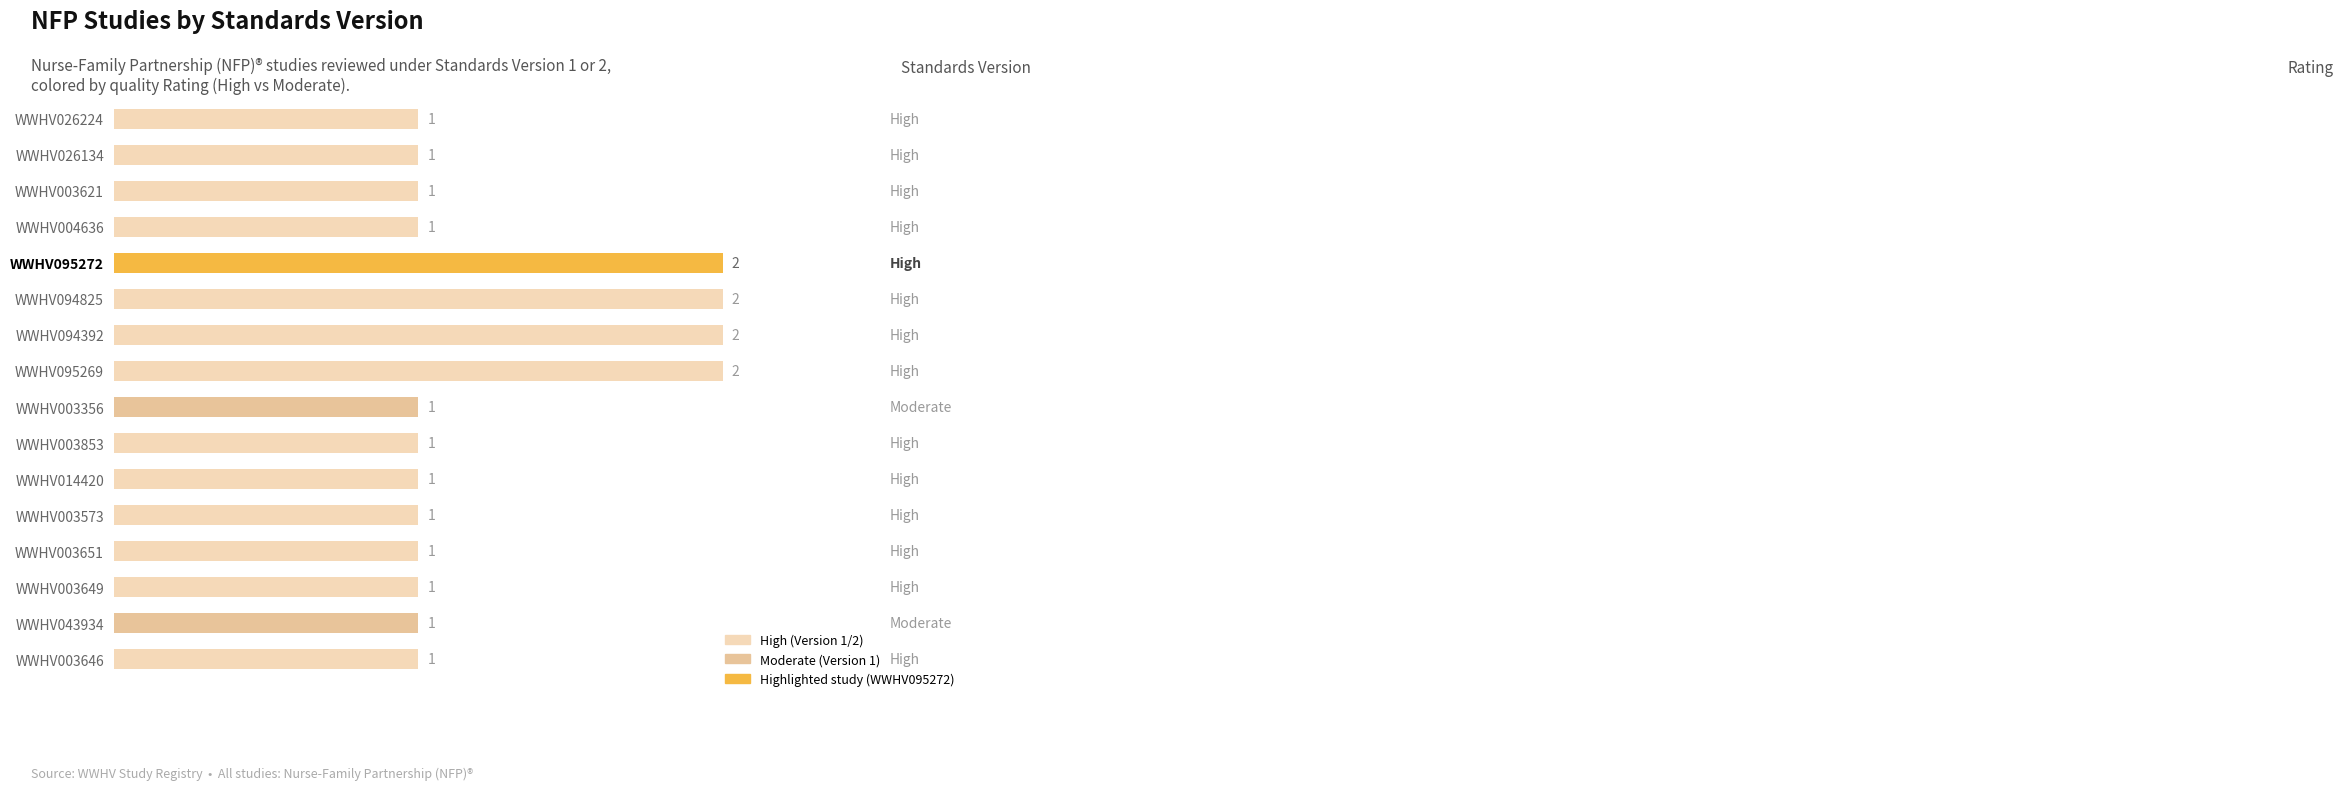

Which has a higher value, WWHV014420 or WWHV094825?

WWHV094825